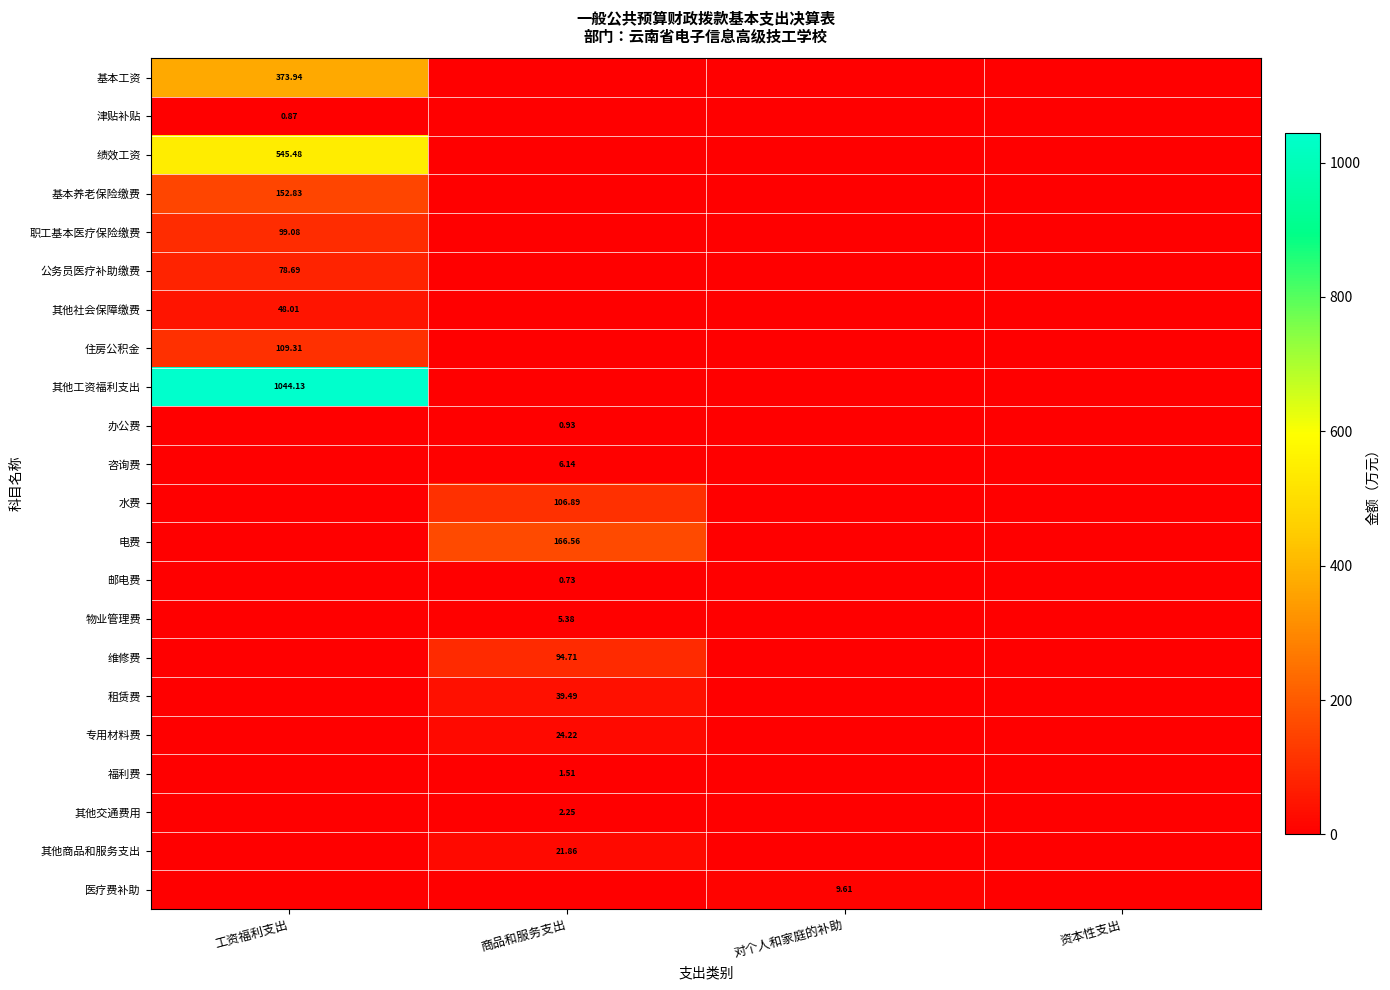

Between 商品和服务支出 and 对个人和家庭的补助, which series saw the biggest shift?

电费